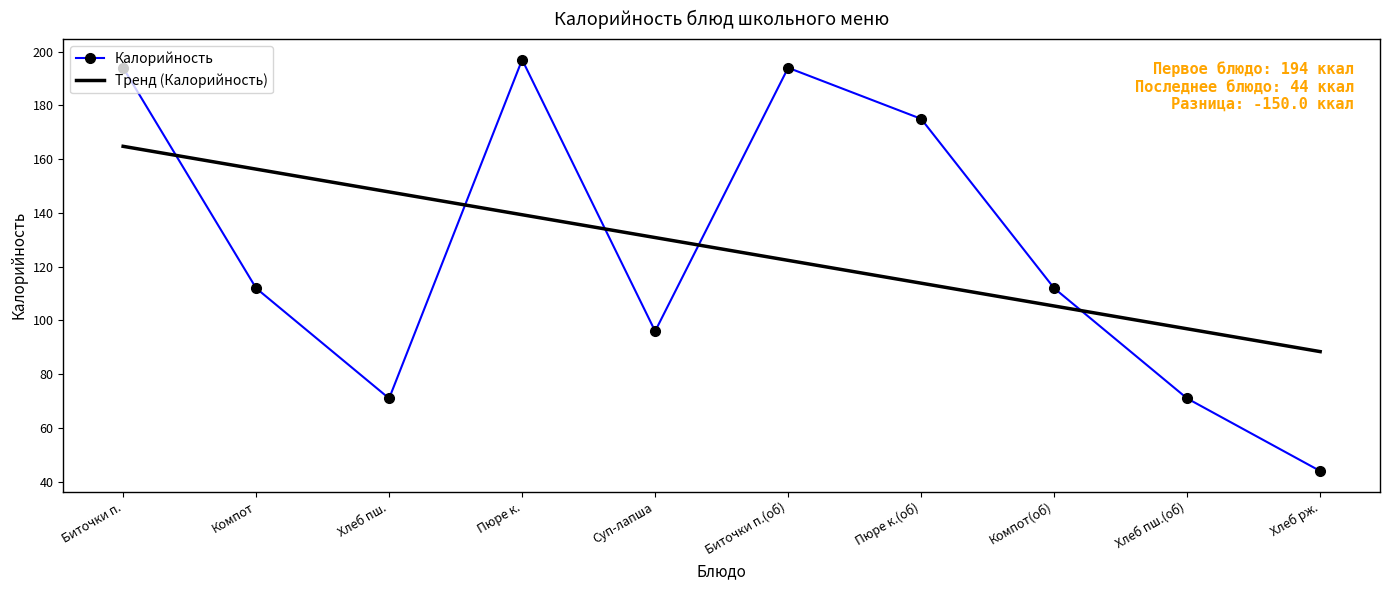

What is the highest value of the Калорийность series?

197